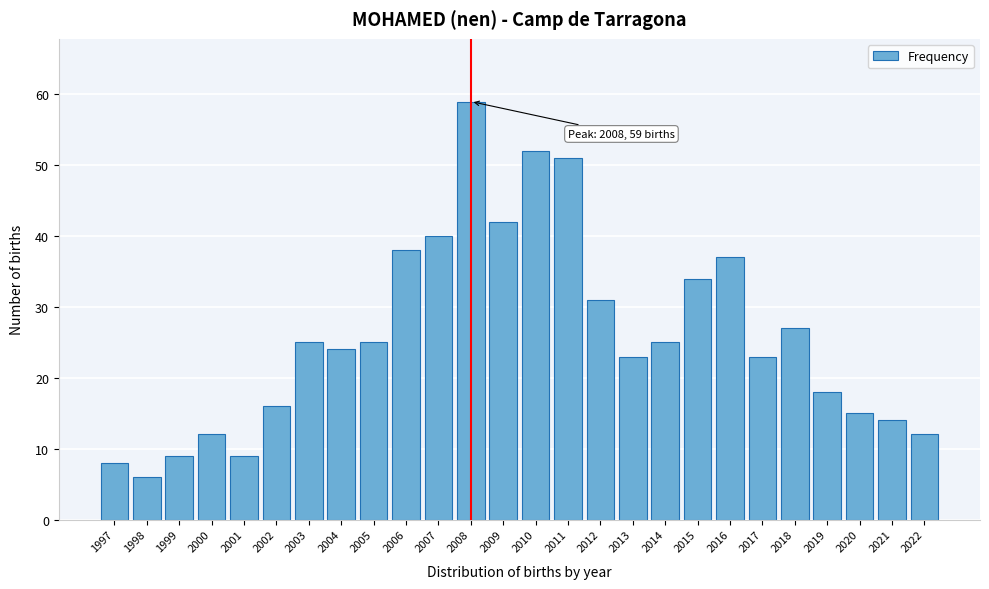

Reading left to right, transcribe all the data shown in this chart.

8	6	9	12	9	16	25	24	25	38	40	59	42	52	51	31	23	25	34	37	23	27	18	15	14	12